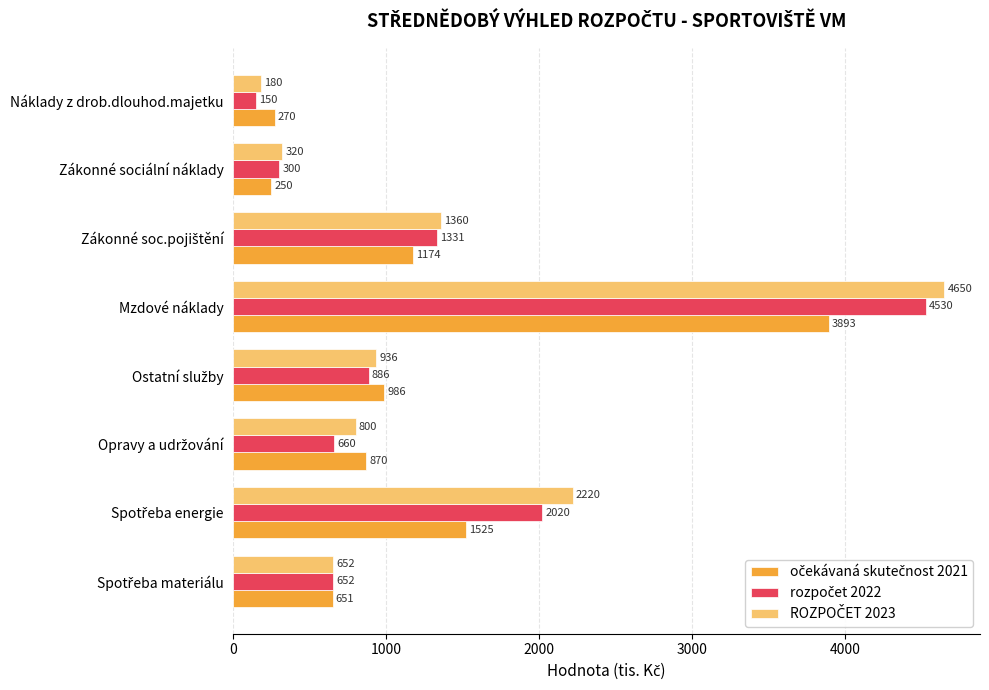

What is the spread (max minus min) of values at Náklady z drob.dlouhod.majetku?

120